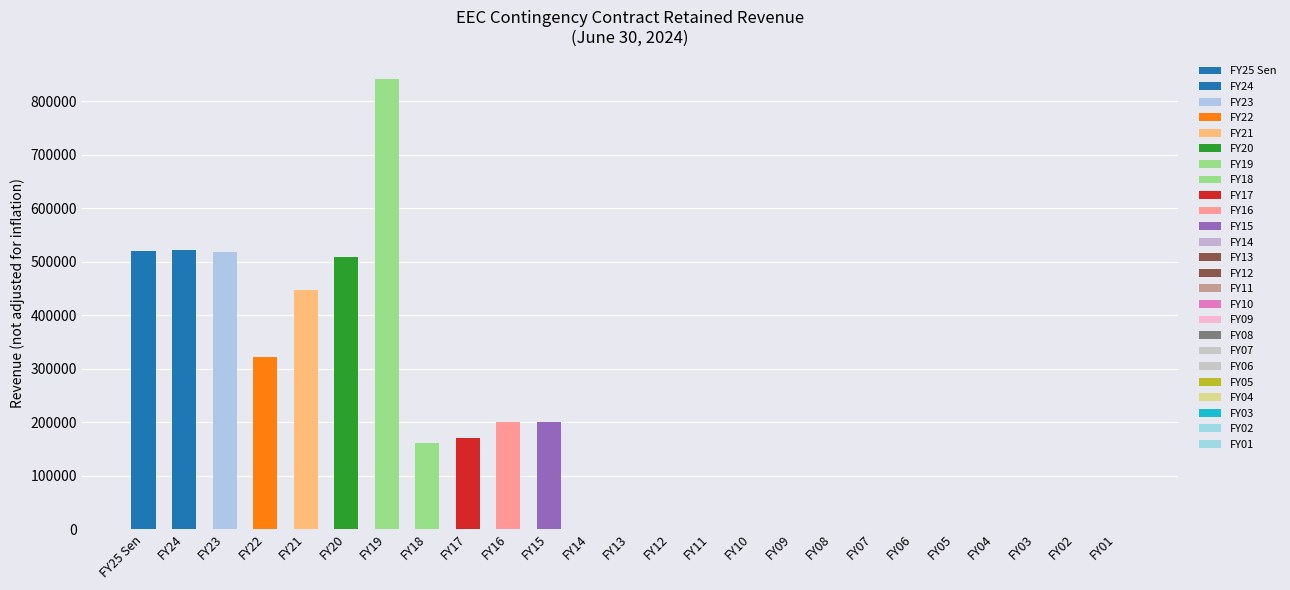

Rank the categories by value from lowest to highest.

FY14, FY13, FY12, FY11, FY10, FY09, FY08, FY07, FY06, FY05, FY04, FY03, FY02, FY01, FY18, FY17, FY16, FY15, FY22, FY21, FY20, FY23, FY25 Sen, FY24, FY19